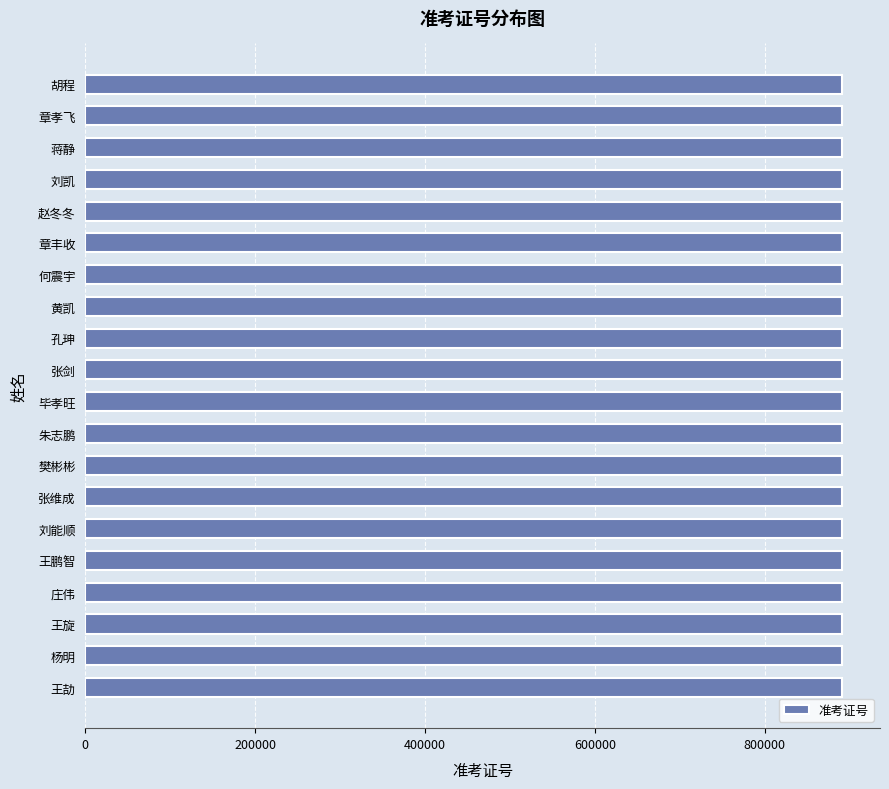

The value at 黄凯 is 891311. True or false?

True